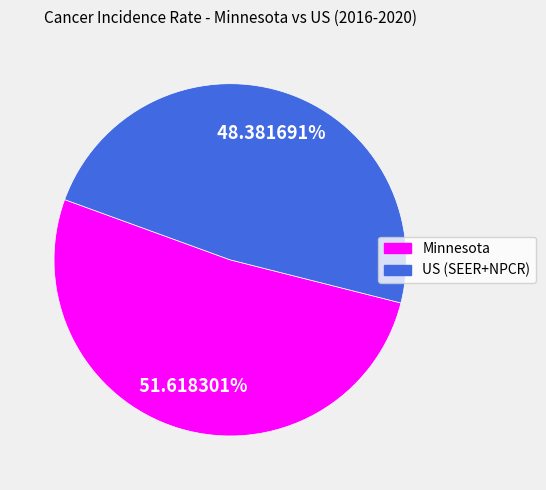

Which has a higher value, US (SEER+NPCR) or Minnesota?

Minnesota